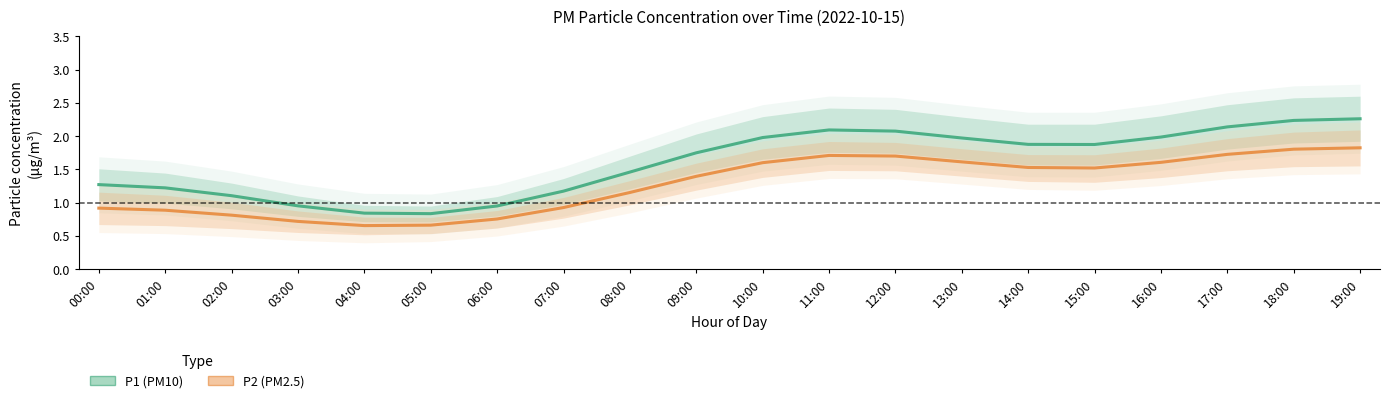

What is the label of the 7th point from the right?

13:00